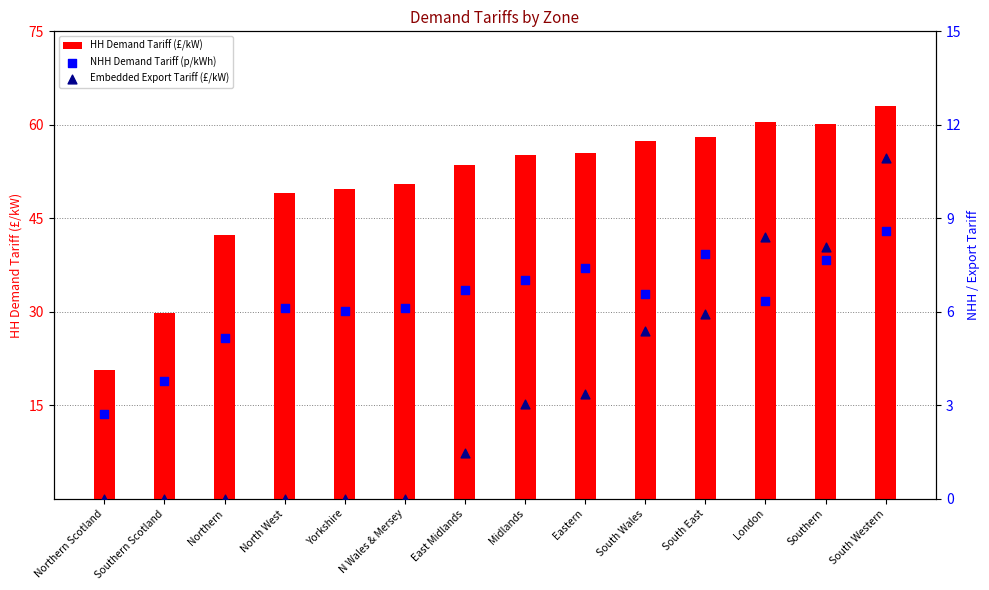

At which category is the sum across all series the highest?

South Western